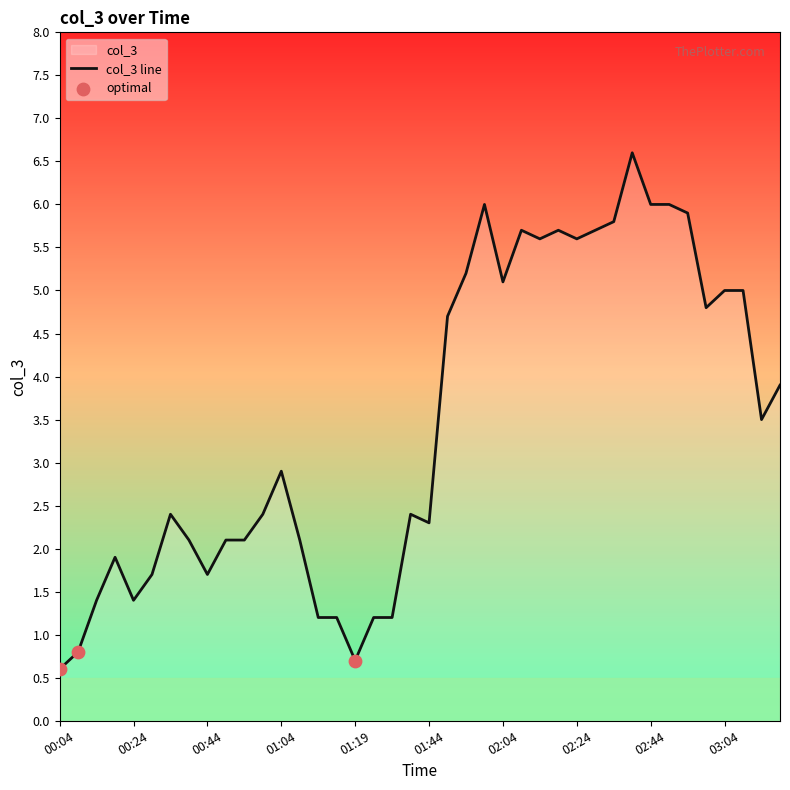

What is the change in value from 00:19 to 01:59?

+4.1